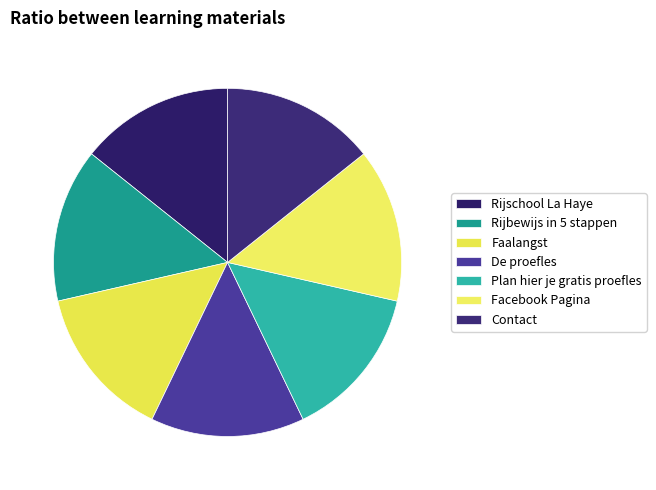

To the nearest percent, what percentage of the pie is Facebook Pagina?

14%